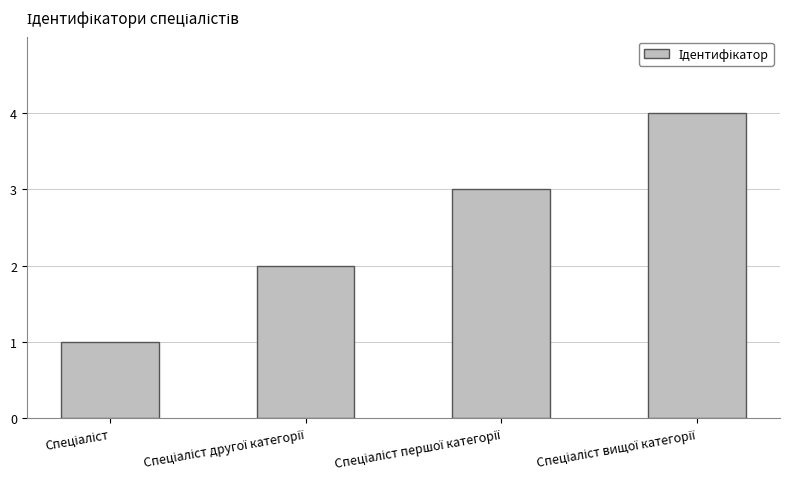

Count the number of categories in the chart.

4